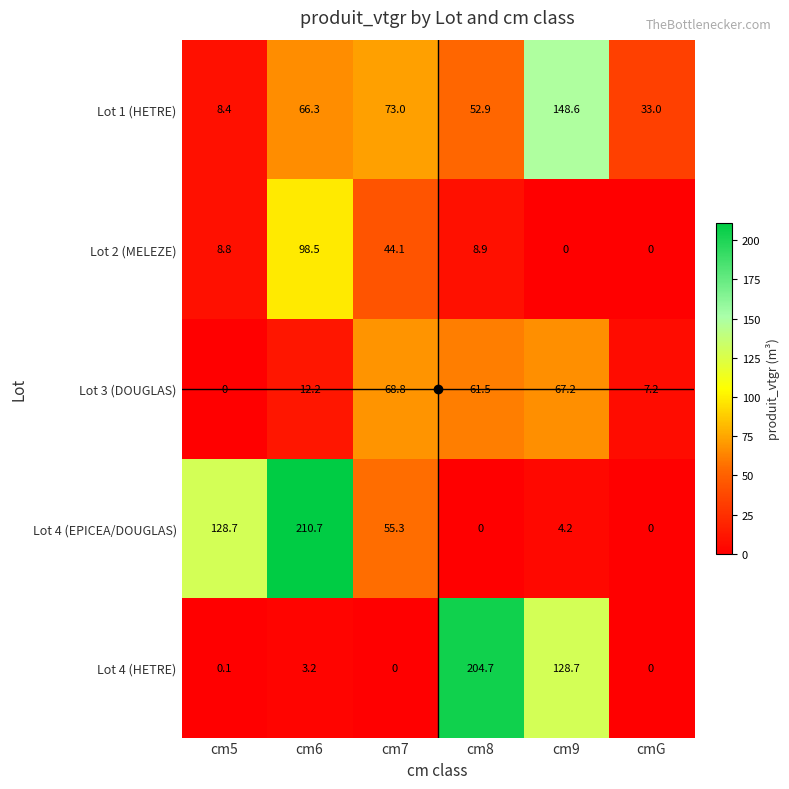

At which label does Lot 1 (HETRE) reach its minimum?

cm5